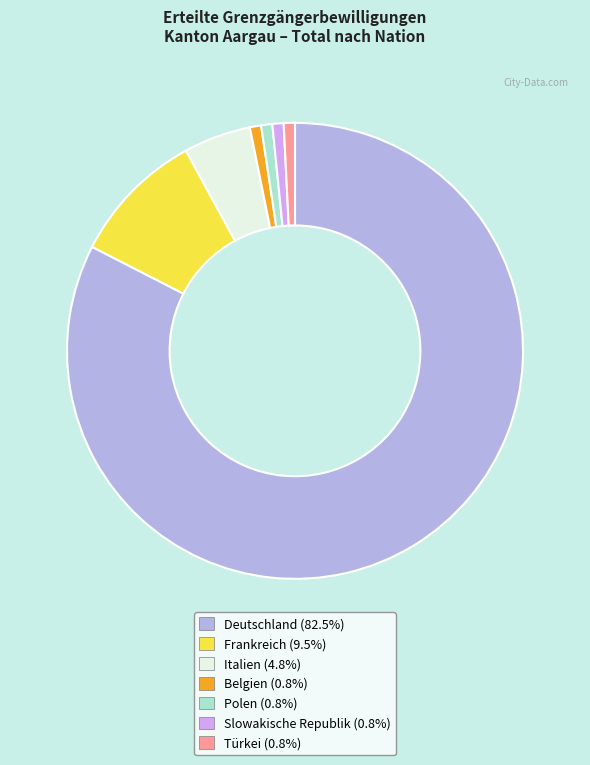

True or false: Slowakische Republik accounts for 1% of the total.

True